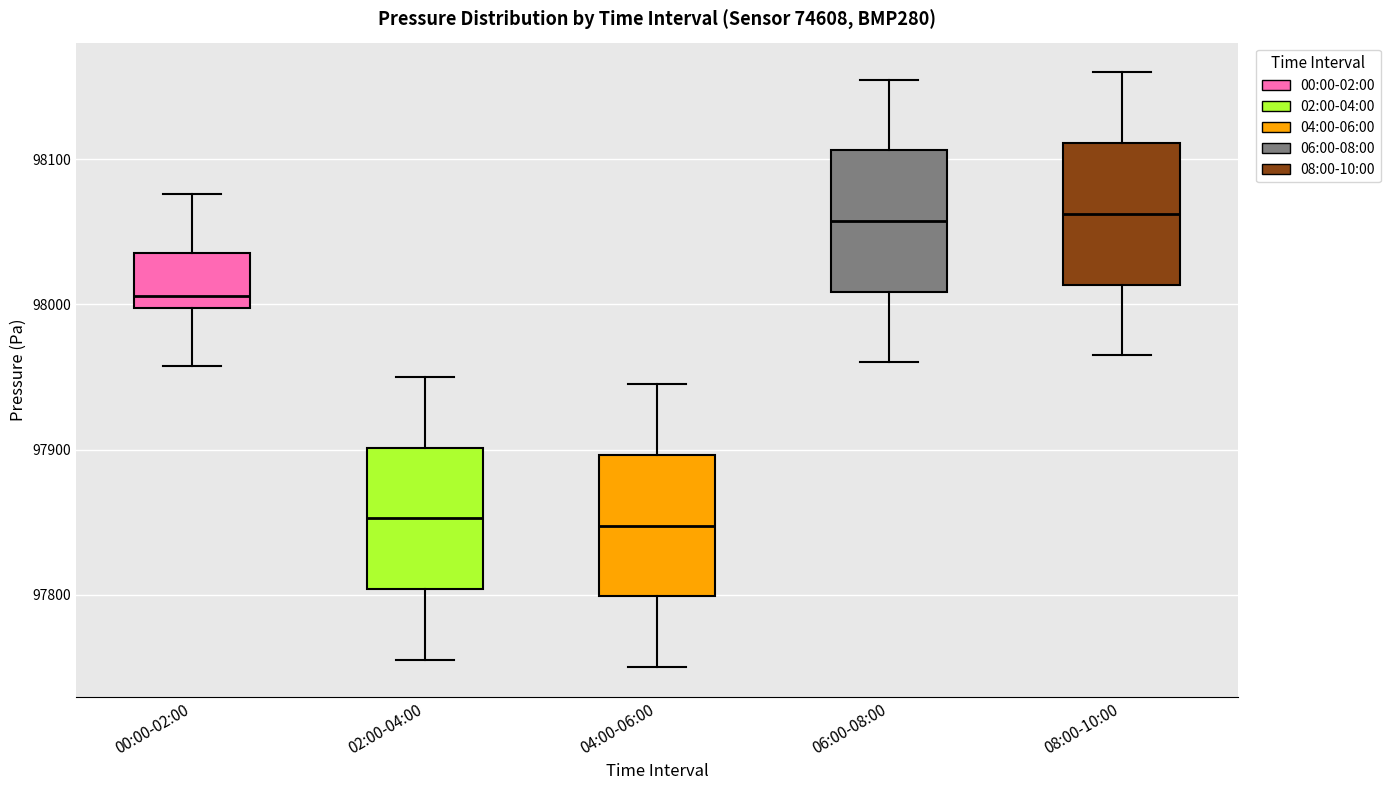

Reading left to right, read every box against the y-axis: the position of its median line, the range the box covers, and the ends of its whiskers. The values are not printed on the chart, so give them approximately, as read against the axis.

00:00-02:00: median 98010, box 98000 to 98040, whiskers 97960 to 98080
02:00-04:00: median 97850, box 97800 to 97900, whiskers 97760 to 97950
04:00-06:00: median 97850, box 97800 to 97900, whiskers 97750 to 97950
06:00-08:00: median 98060, box 98010 to 98110, whiskers 97960 to 98160
08:00-10:00: median 98060, box 98010 to 98110, whiskers 97970 to 98160